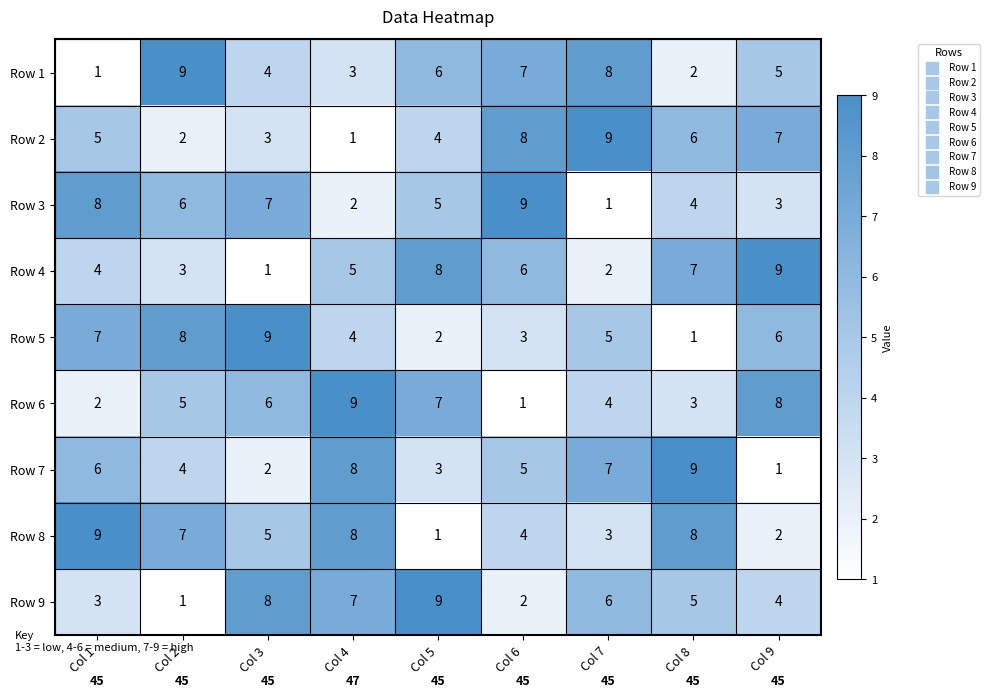

At how many categories does at least one series exceed 4?

9